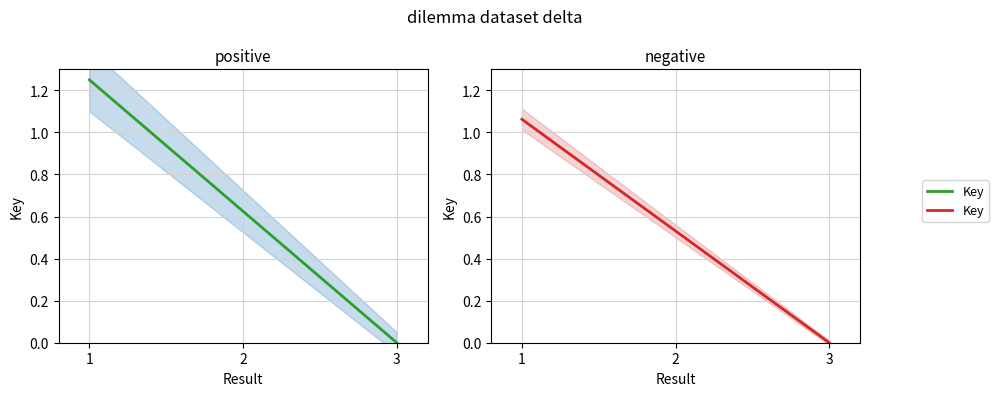

What is the difference between the values at 1 and 2?

0.5